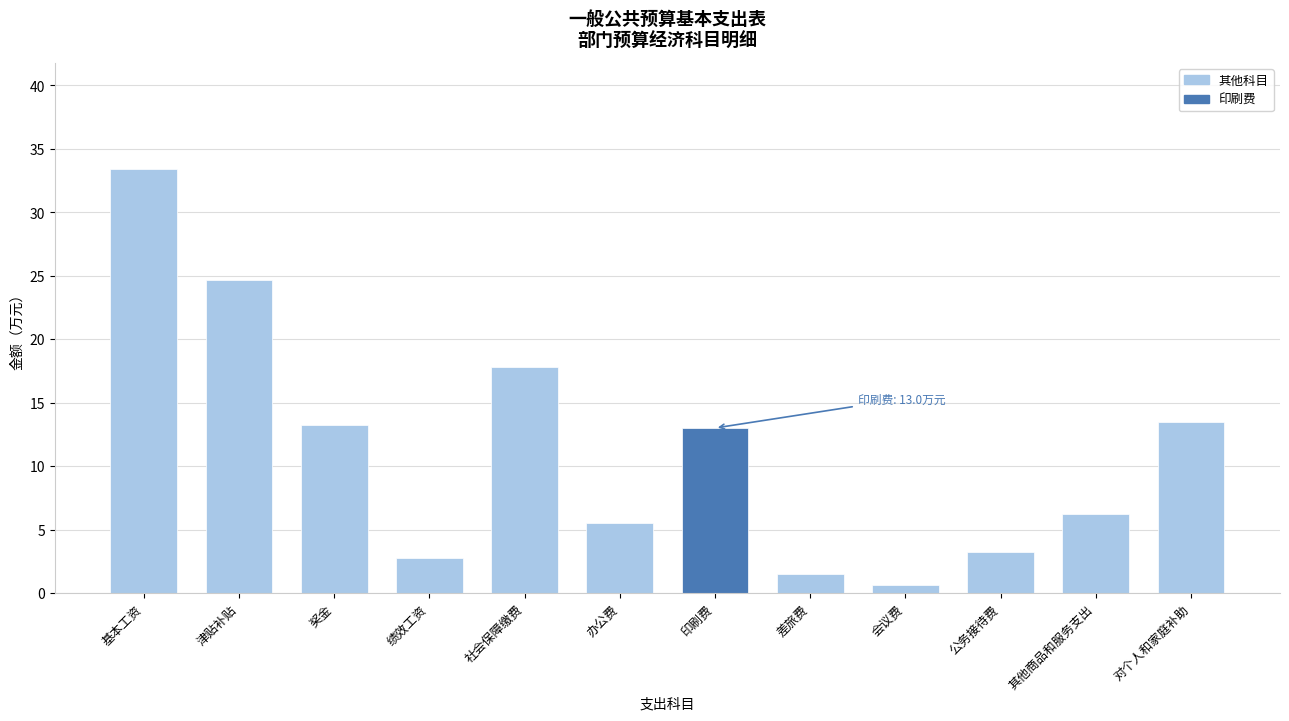

What is the sum of all values?

135.3